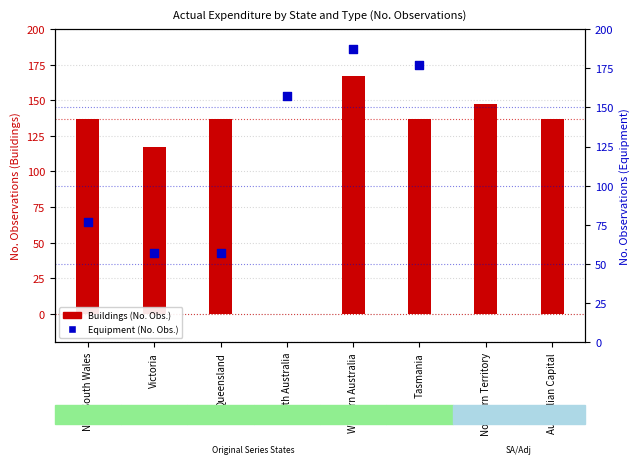

Which series reaches the maximum Y coordinate?

Equipment (No. Obs.)